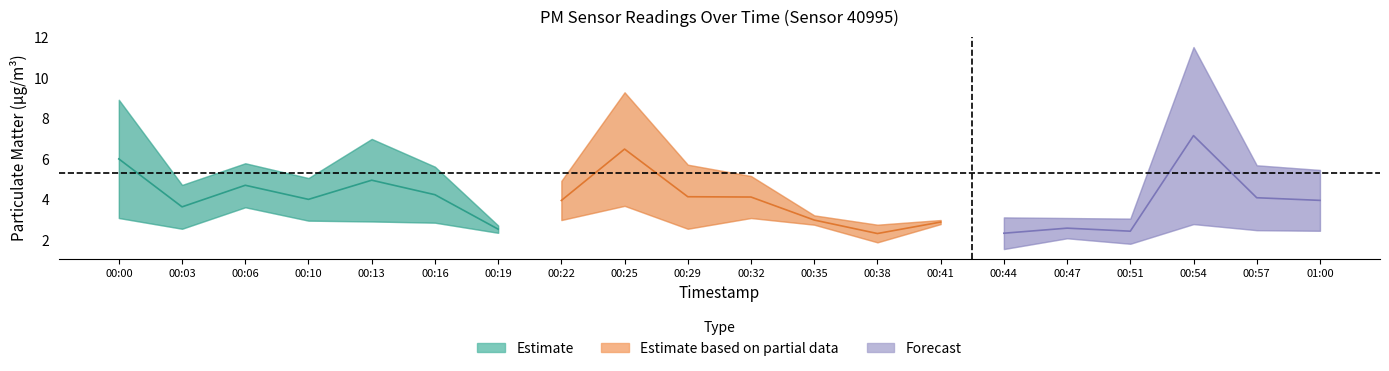

What is the label of the 13th point from the right?

00:22